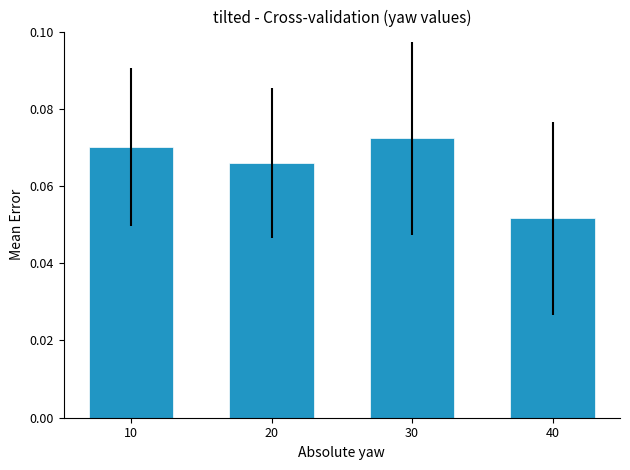

Is it true that the value at 10 is 0.0?

False